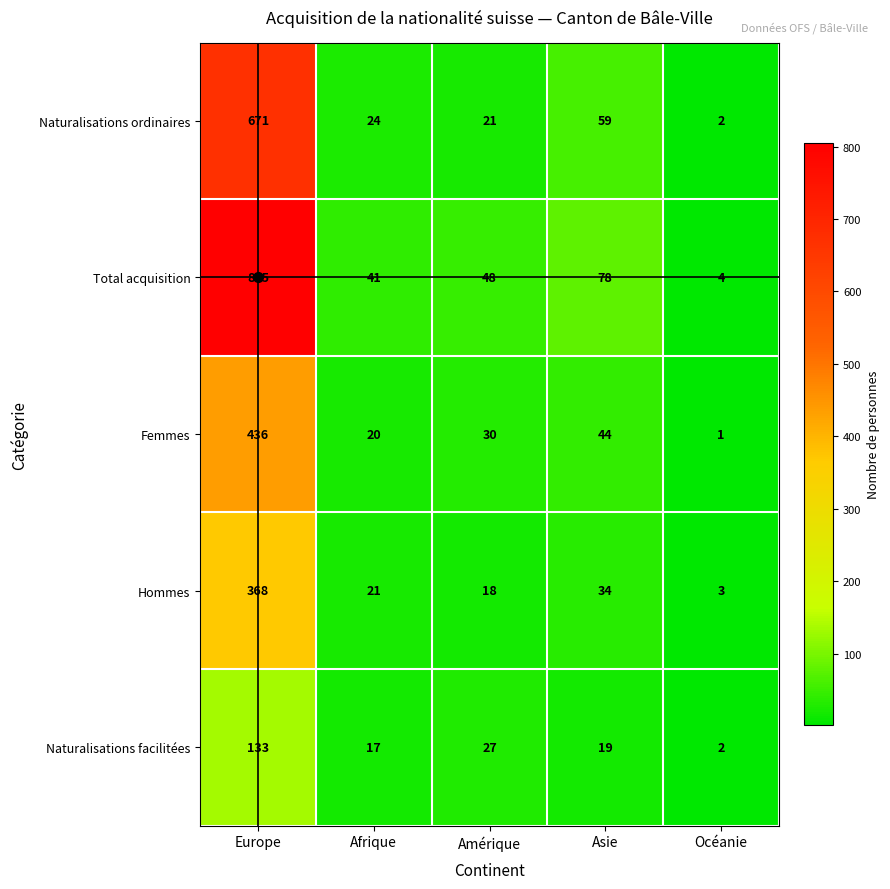

What is the sum of the Naturalisations facilitées values at Europe and Amérique?

160